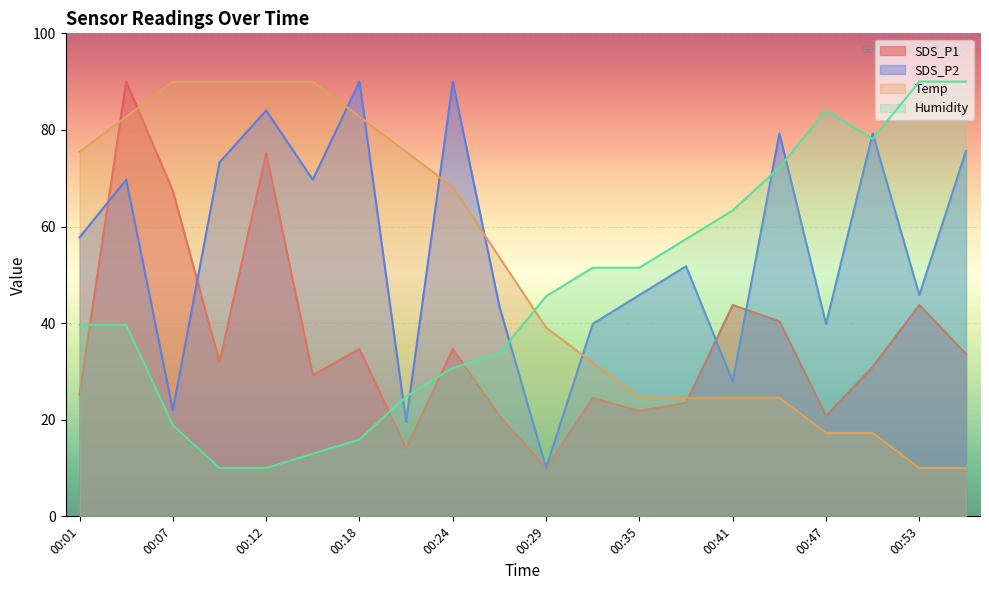

How many intersections are there between SDS_P2 and SDS_P1?

4